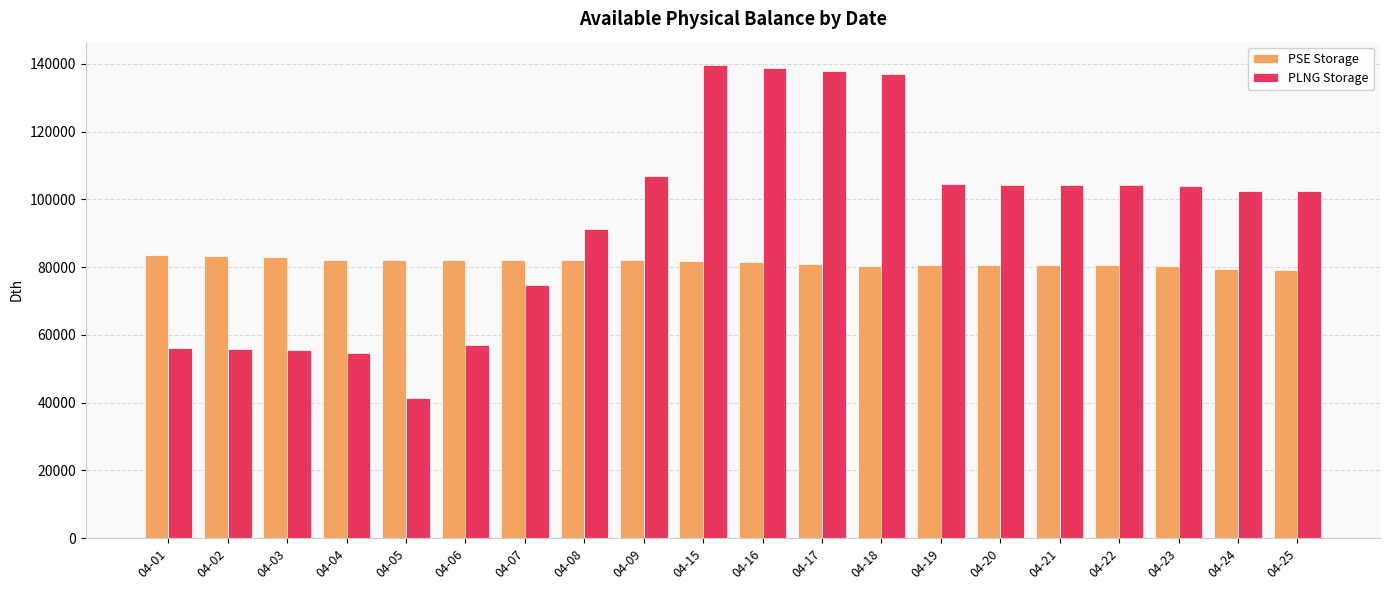

Is the value of PSE Storage at 04-25 greater than the value of PLNG Storage at 04-25?

No